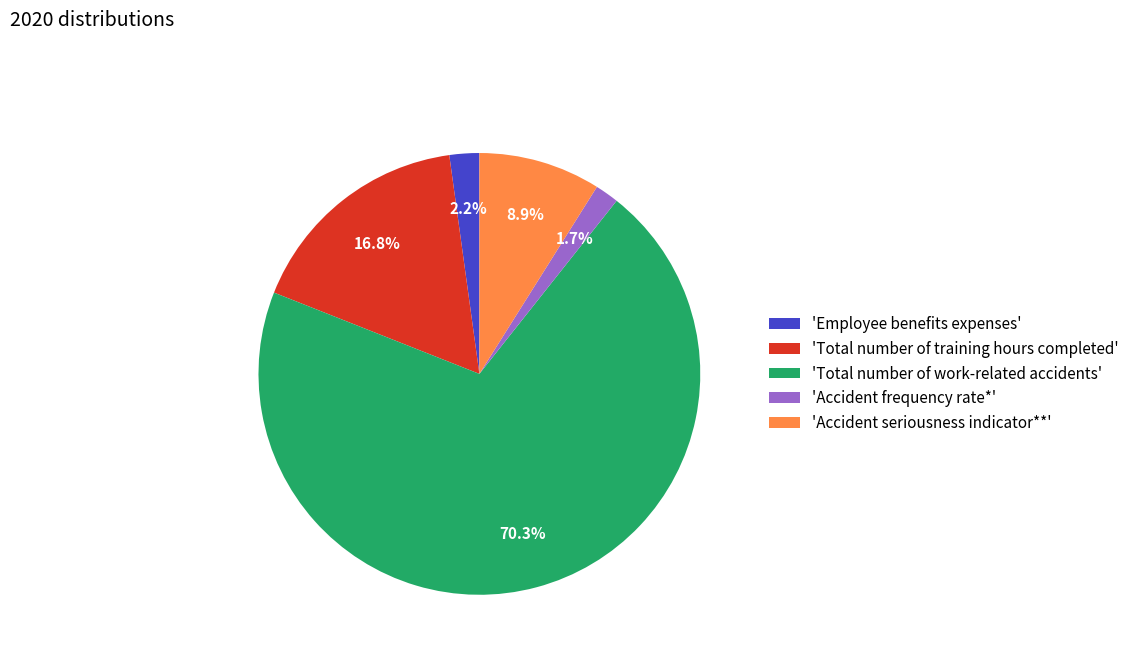

Do 'Total number of training hours completed' and 'Employee benefits expenses' together represent more than half of the pie?

No